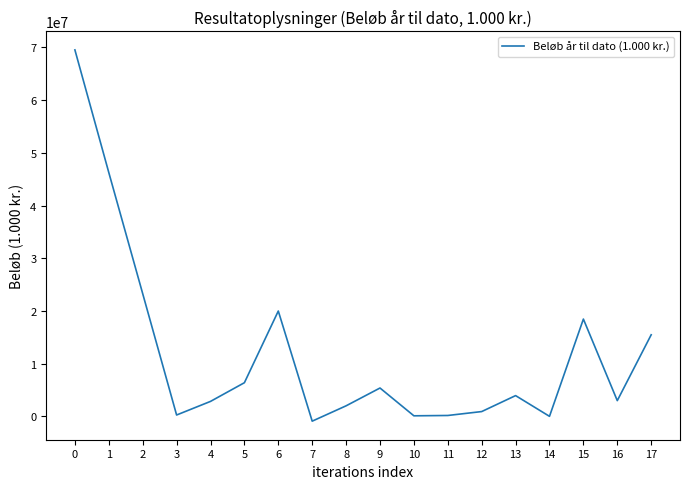

The value at 12 is 904559. True or false?

True